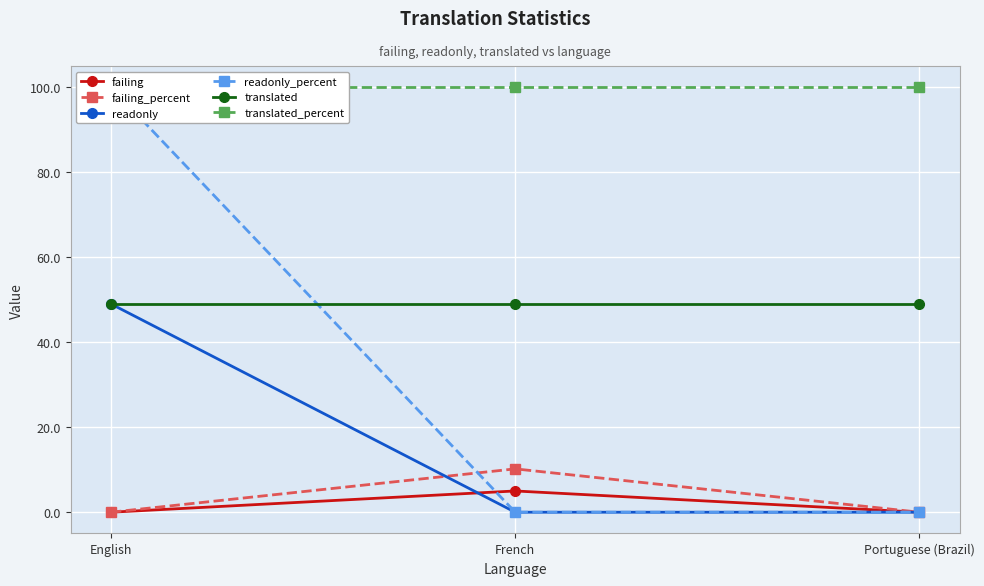

Is it true that failing equals 2.6 at English?

False